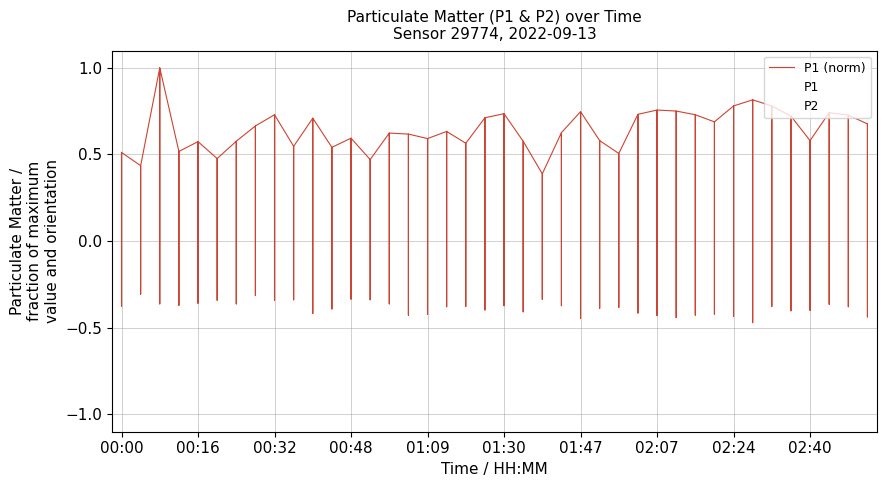

True or false: P2 and P1 cross at least once.

False